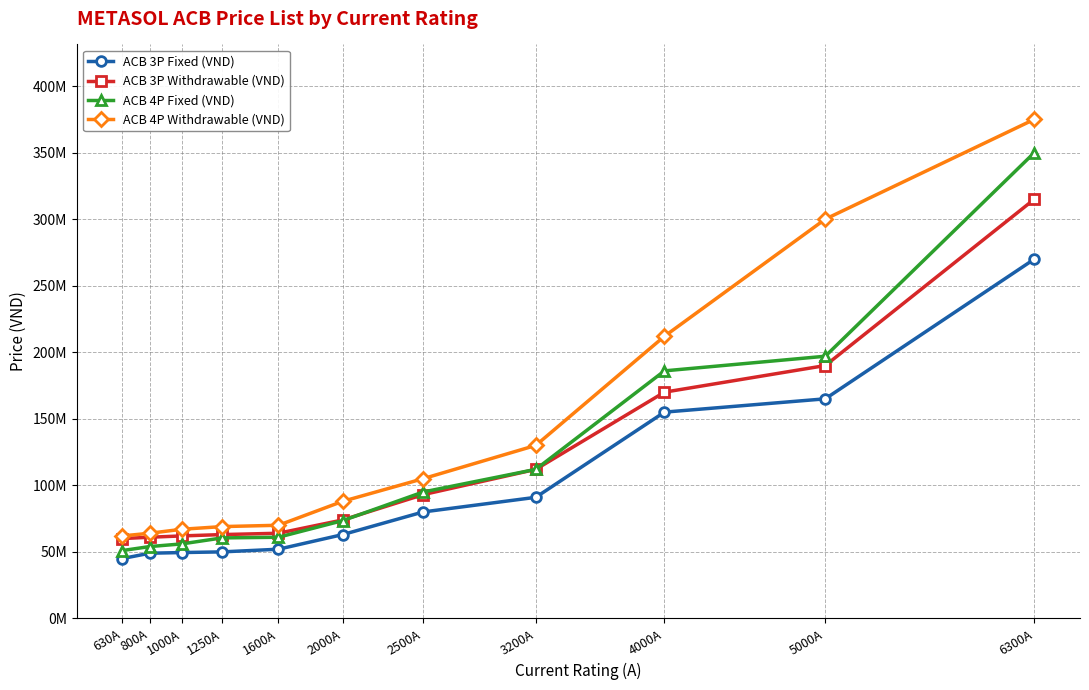

Reading right to left, transcribe all the data shown in this chart.

ACB 3P Fixed (VND): 6300A=270000000	5000A=165000000	4000A=155000000	3200A=91000000	2500A=80000000	2000A=63000000	1600A=52000000	1250A=50000000	1000A=49500000	800A=49000000	630A=45000000
ACB 3P Withdrawable (VND): 6300A=315000000	5000A=190000000	4000A=170000000	3200A=112000000	2500A=93000000	2000A=74000000	1600A=64000000	1250A=63000000	1000A=62000000	800A=61000000	630A=60000000
ACB 4P Fixed (VND): 6300A=350000000	5000A=197000000	4000A=186000000	3200A=112000000	2500A=95000000	2000A=73500000	1600A=61000000	1250A=60500000	1000A=56000000	800A=54000000	630A=51000000
ACB 4P Withdrawable (VND): 6300A=375000000	5000A=300000000	4000A=212000000	3200A=130000000	2500A=105000000	2000A=88000000	1600A=70000000	1250A=69000000	1000A=67000000	800A=64000000	630A=62000000